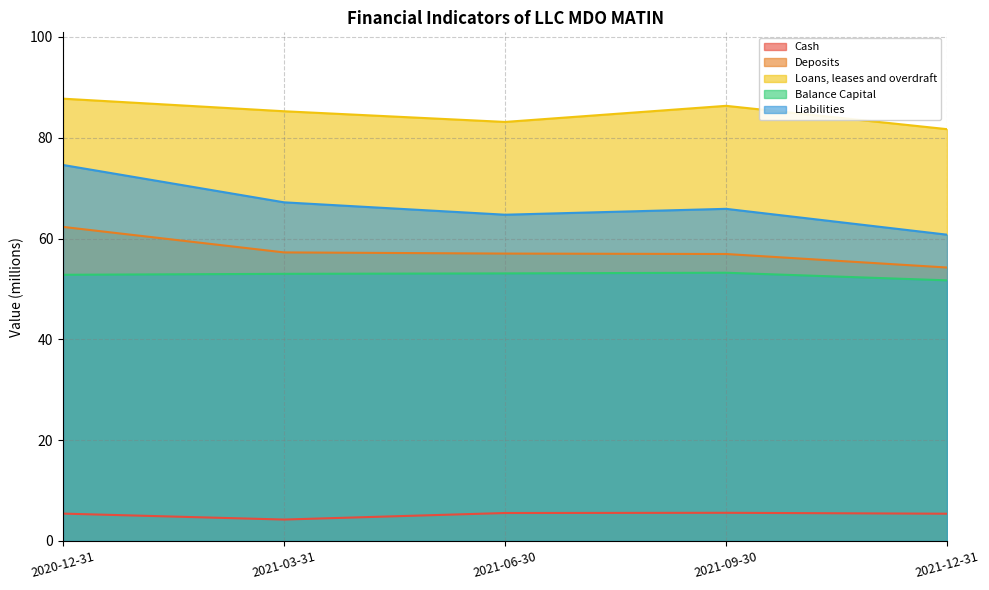

What is the smallest value displayed?

4.2